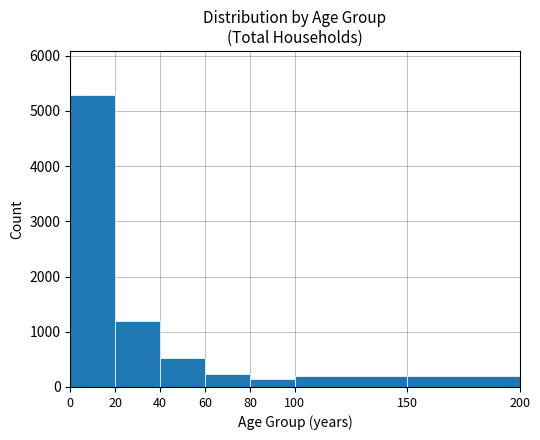

Over which range of the x-axis is the bar tallest?

0 to 20